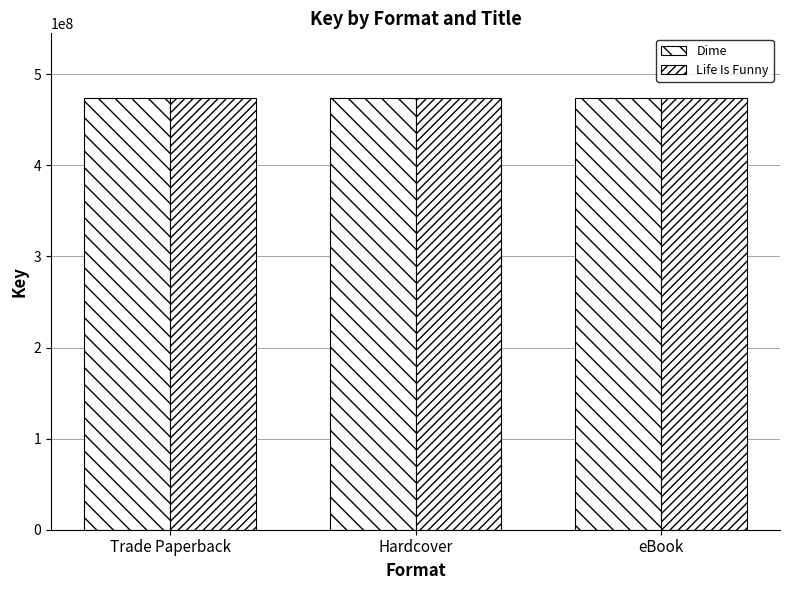

The Dime series shows 473803894 at Hardcover. True or false?

True